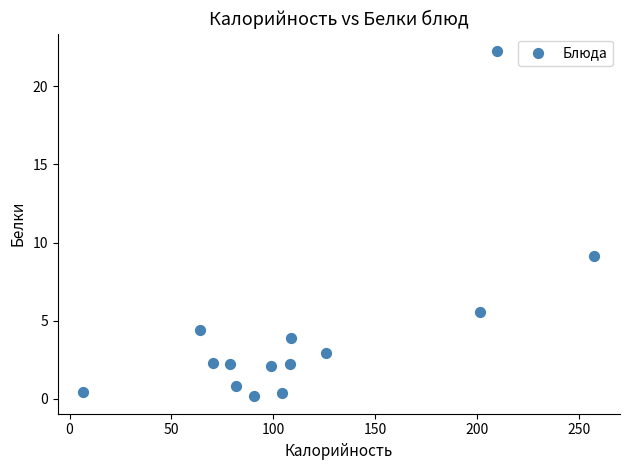

What is the range of Y values (max minus min)?

22.1